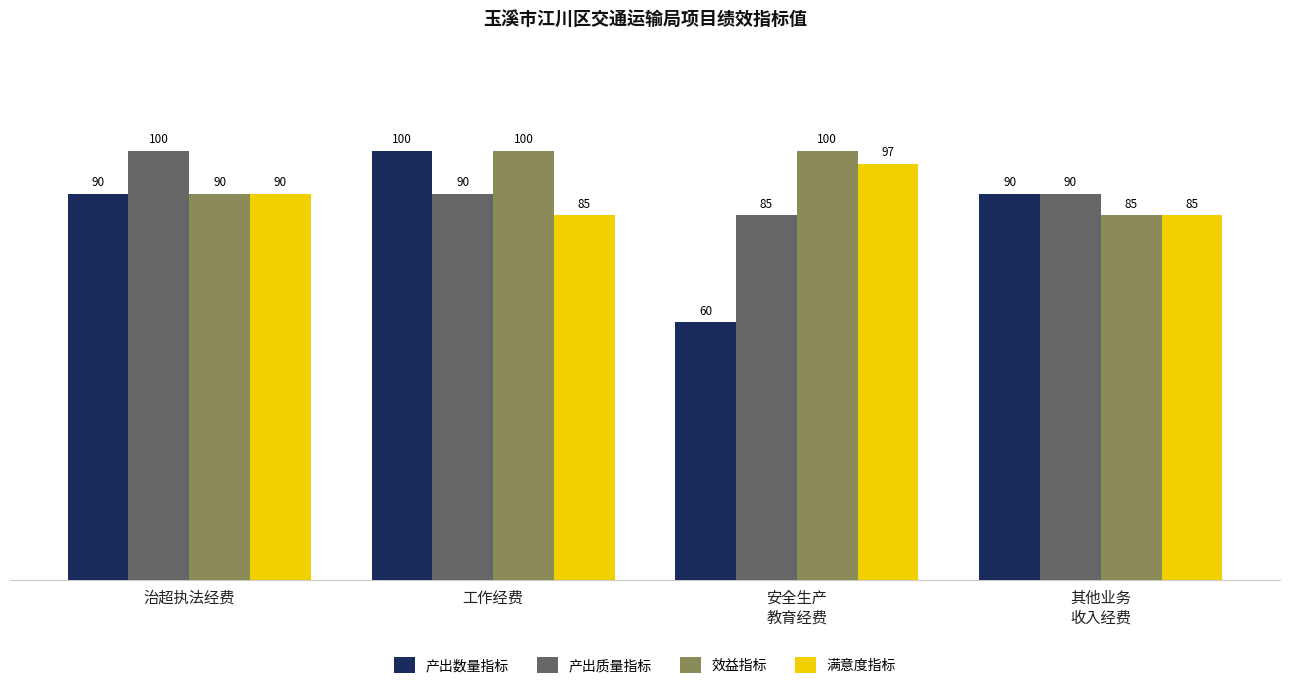

What is the difference between the maximum and minimum values in the 满意度指标 series?

12